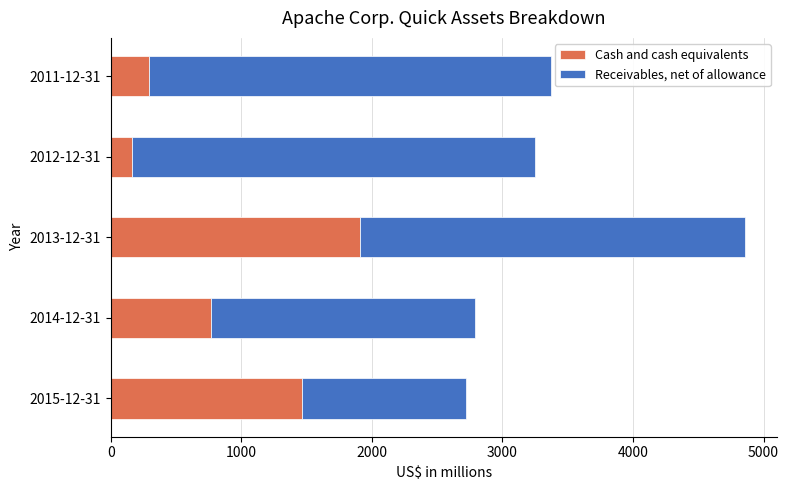

What is the sum of all Cash and cash equivalents values?

4597